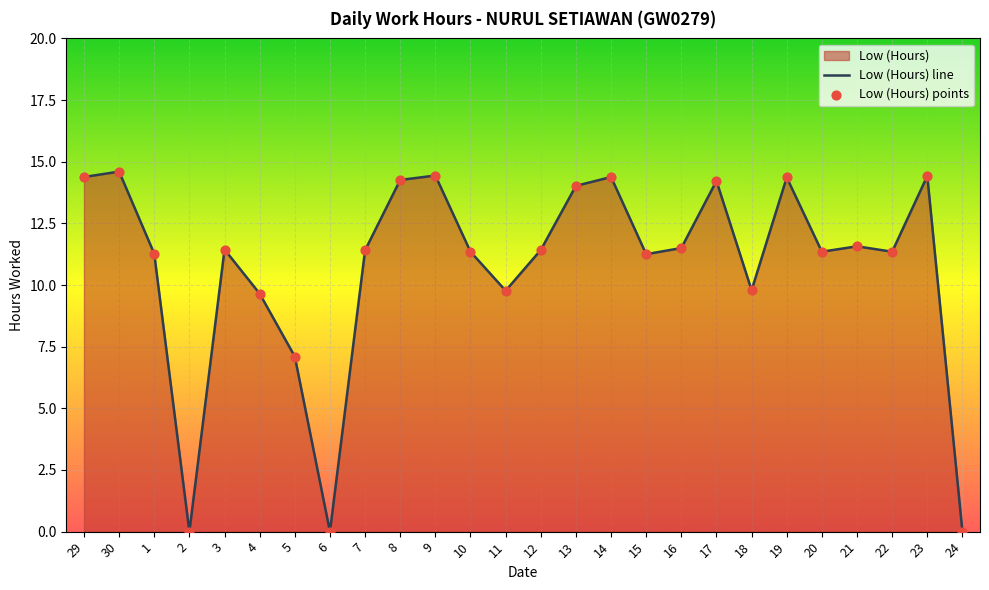

Between 23 and 29, which is larger?

23